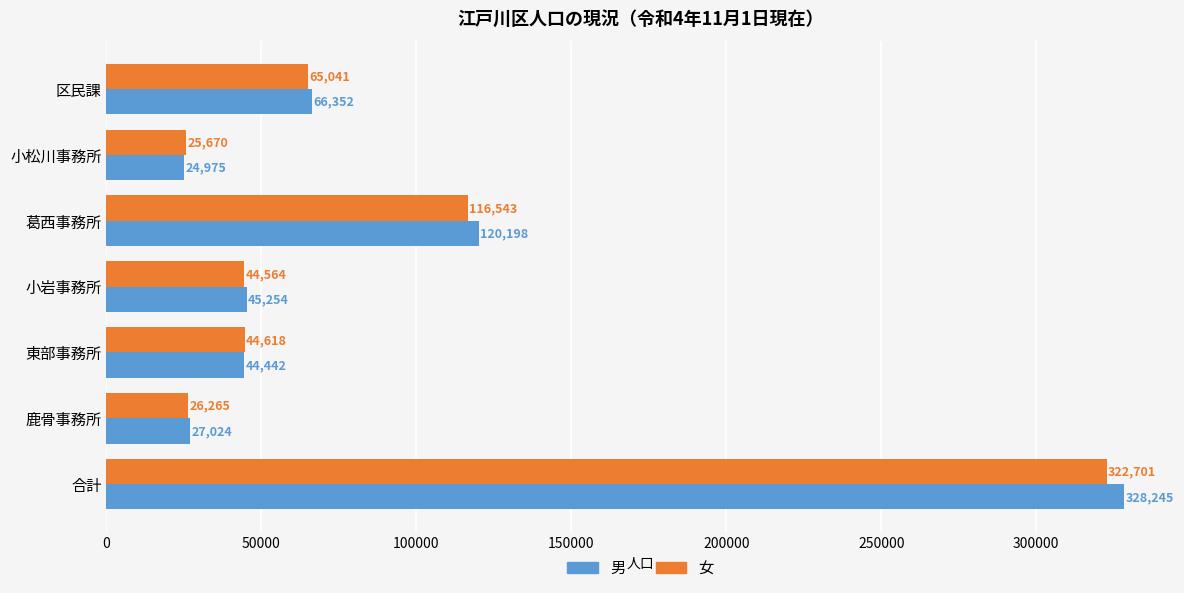

What is the minimum value shown in the chart?

24975